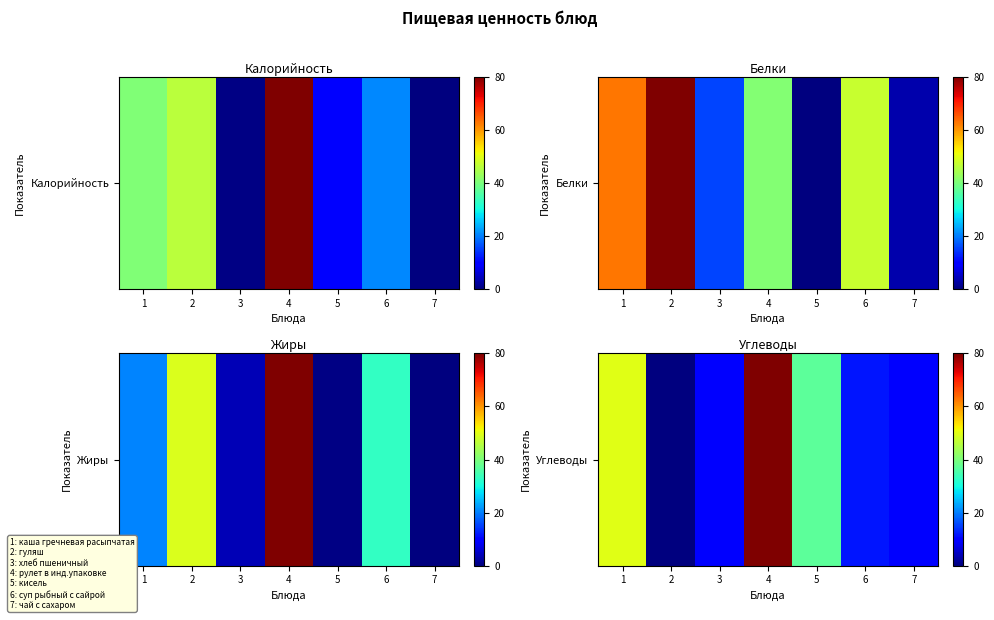

At which label does the data first exceed 11?

1